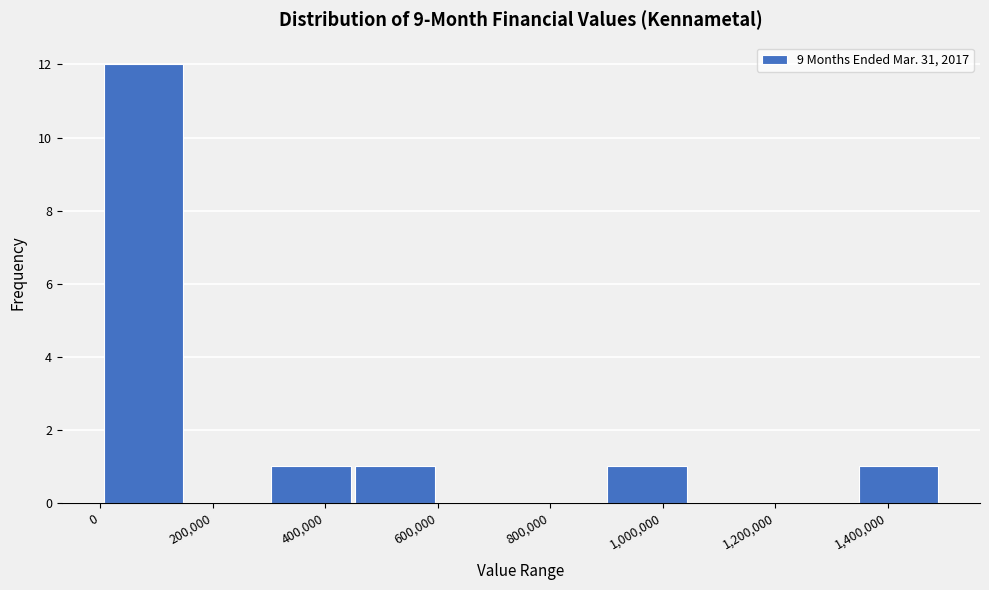

Reading left to right, list every bar in this chart as the range it spans on the x-axis followed by its height. Neither the bar edges nor the heights are printed on the chart, so give them approximately, as read against the axes.

0 to 160000: 12
160000 to 300000: 0
300000 to 440000: 1
440000 to 600000: 1
600000 to 740000: 0
740000 to 900000: 0
900000 to 1040000: 1
1040000 to 1200000: 0
1200000 to 1340000: 0
1340000 to 1500000: 1